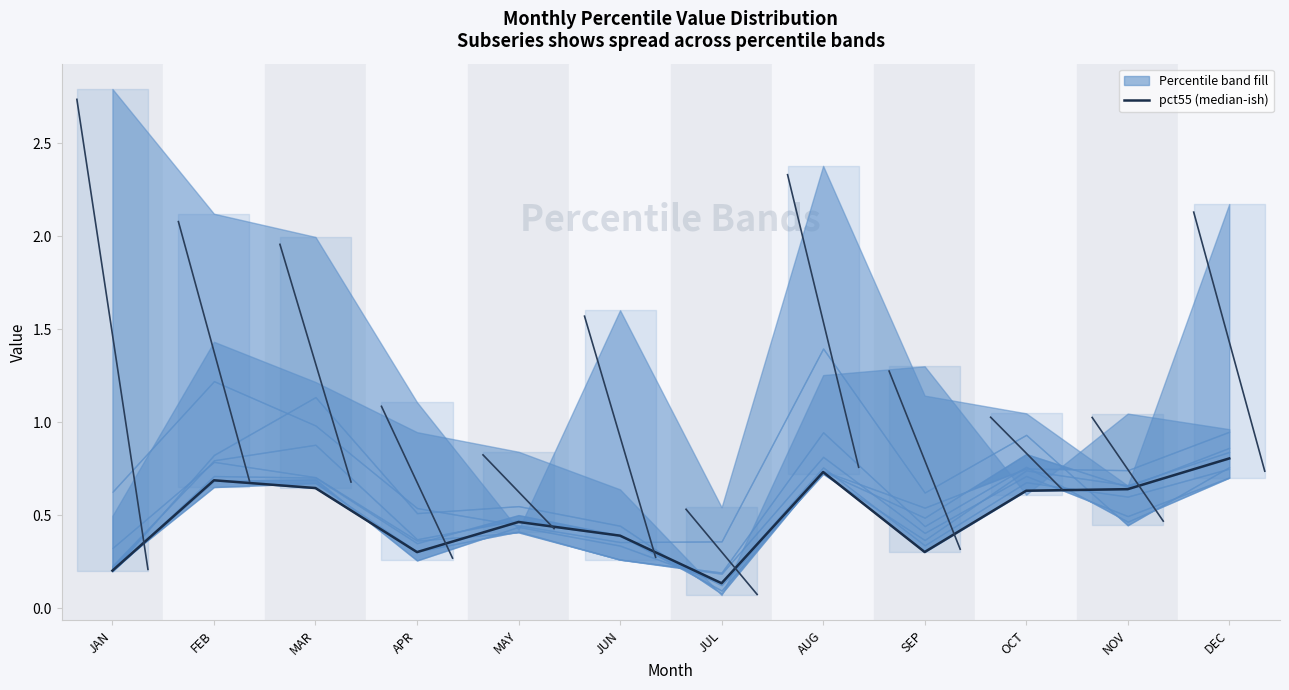

What is the sum of all values?

5.9